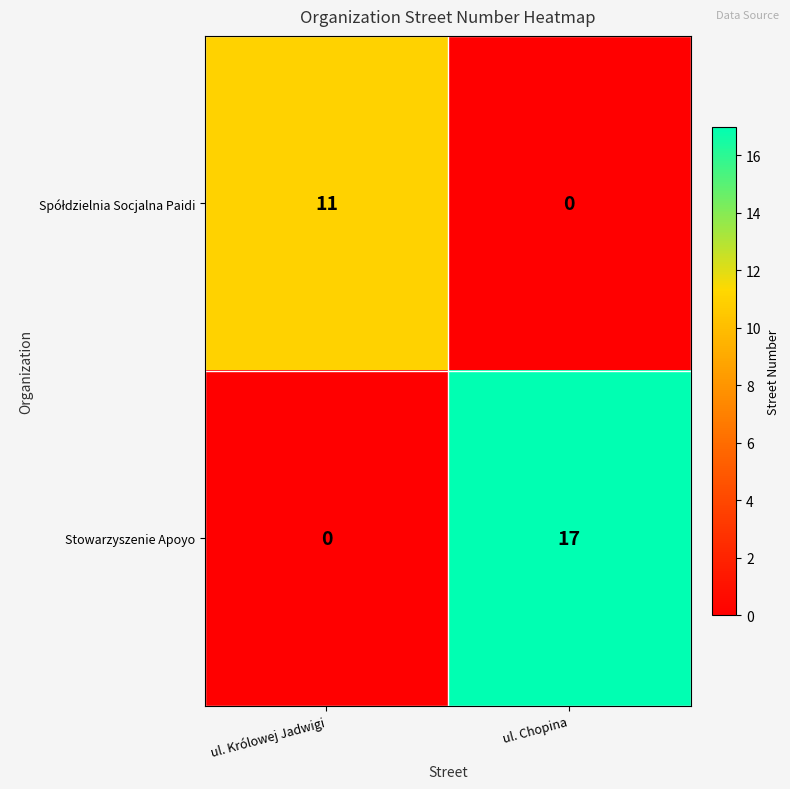

At how many categories does at least one series exceed 4?

2